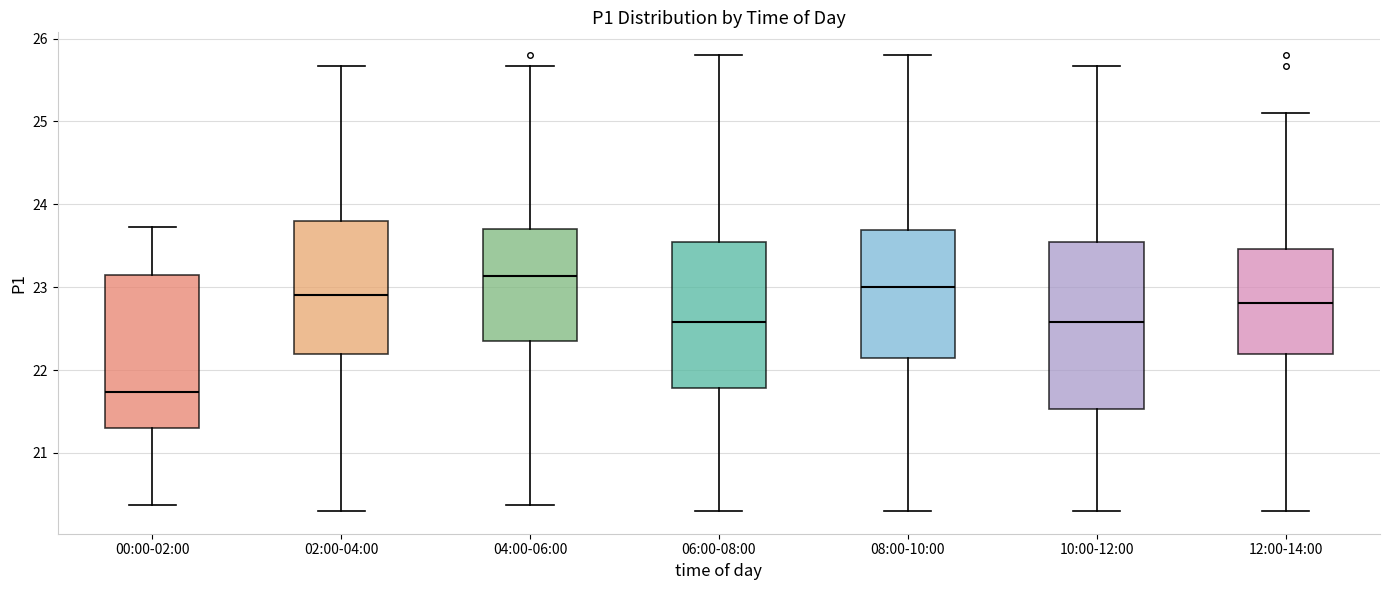

Reading left to right, read every box against the y-axis: the position of its median line, the range the box covers, and the ends of its whiskers. The values are not printed on the chart, so give them approximately, as read against the axis.

00:00-02:00: median 21.7, box 21.3 to 23.2, whiskers 20.4 to 23.7
02:00-04:00: median 22.9, box 22.2 to 23.8, whiskers 20.3 to 25.7
04:00-06:00: median 23.1, box 22.4 to 23.7, whiskers 20.4 to 25.7
06:00-08:00: median 22.6, box 21.8 to 23.5, whiskers 20.3 to 25.8
08:00-10:00: median 23.0, box 22.1 to 23.7, whiskers 20.3 to 25.8
10:00-12:00: median 22.6, box 21.5 to 23.5, whiskers 20.3 to 25.7
12:00-14:00: median 22.8, box 22.2 to 23.5, whiskers 20.3 to 25.1